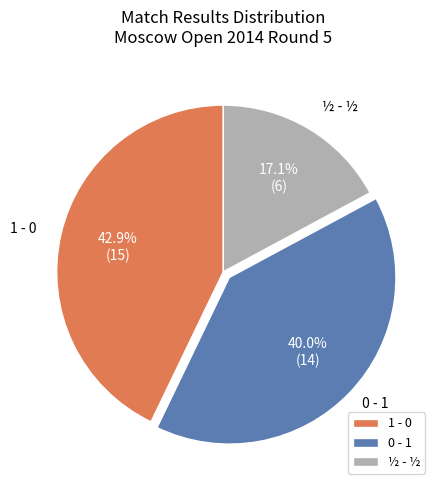

What percentage is the ½ - ½ slice, to the nearest percent?

17%